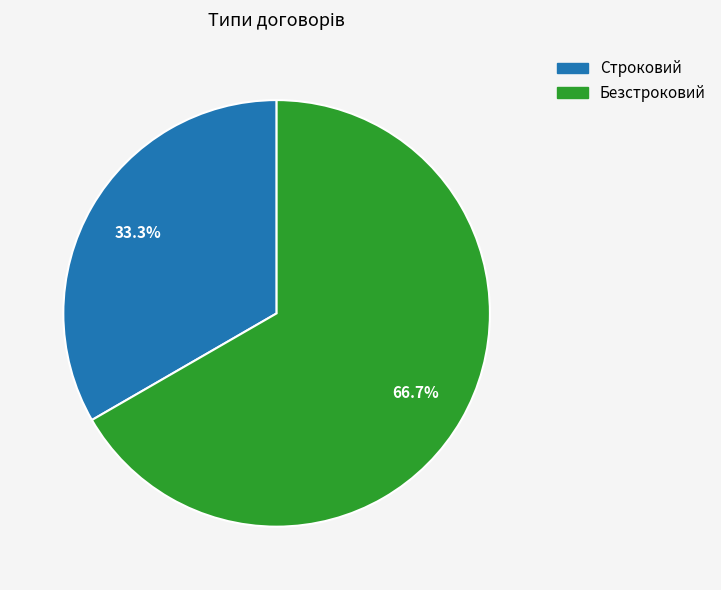

To the nearest percent, what portion does Безстроковий represent?

67%